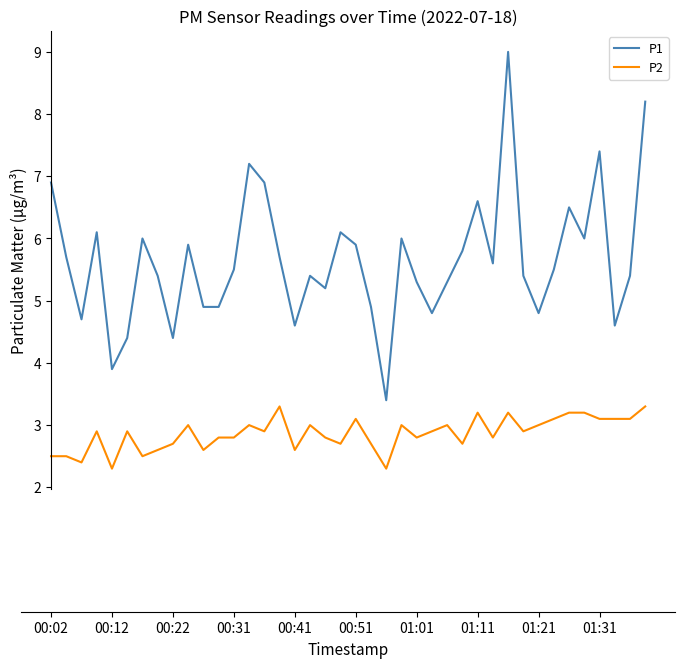

What is the maximum value for P2?

3.3